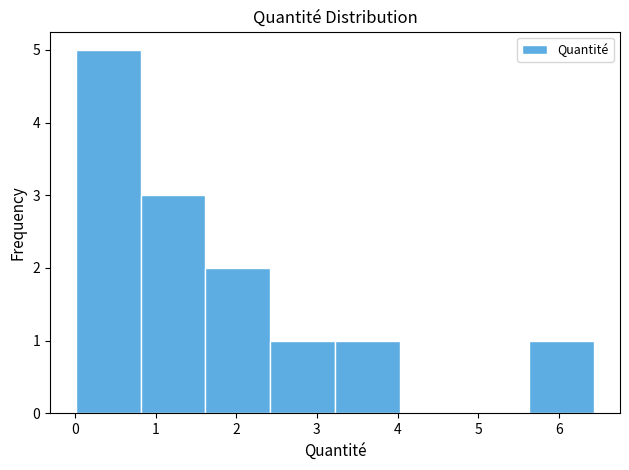

Reading left to right, transcribe this chart: for each bar, give the range it covers on the x-axis and its height. Neither the bar edges nor the heights are printed on the chart, so give them approximately, as read against the axes.

0.0 to 0.8: 5
0.8 to 1.6: 3
1.6 to 2.4: 2
2.4 to 3.2: 1
3.2 to 4.0: 1
4.0 to 4.8: 0
4.8 to 5.6: 0
5.6 to 6.4: 1